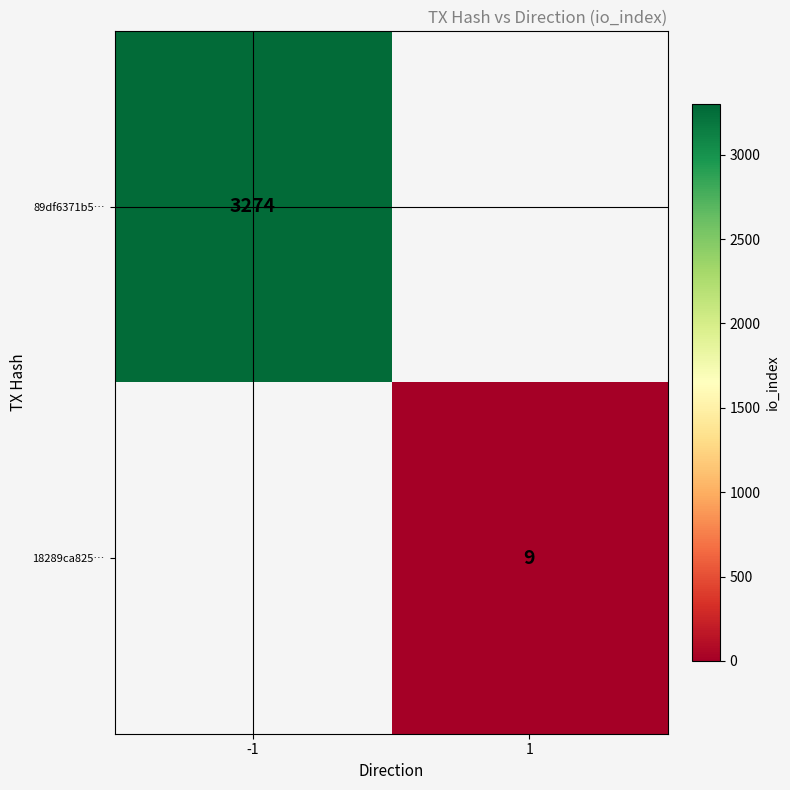

Is the value of 89df6371b5… at -1 greater than the value of 18289ca825… at 1?

Yes